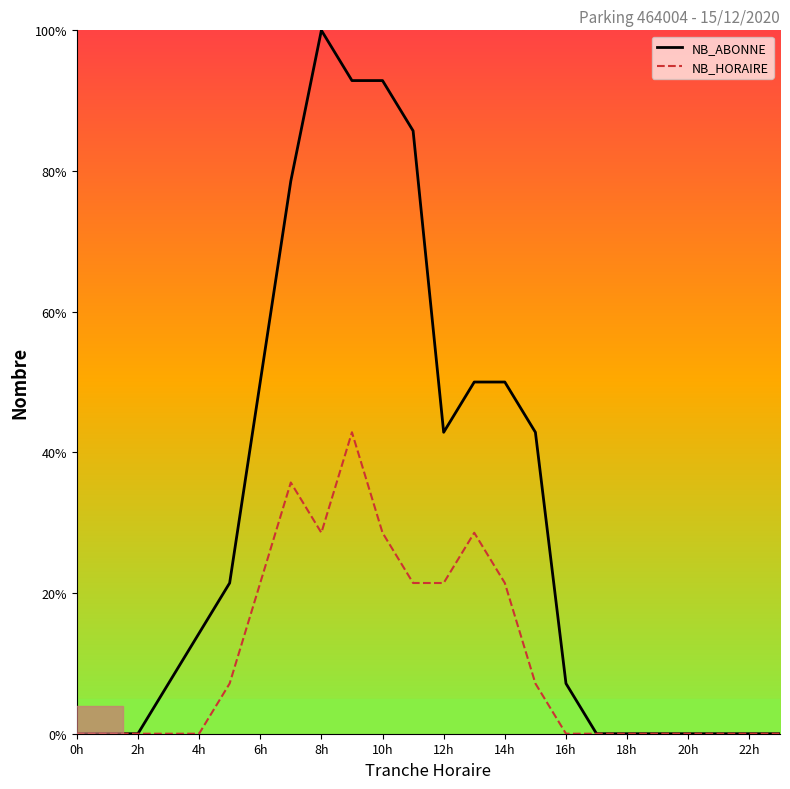

What is the maximum value shown in the chart?

100.0